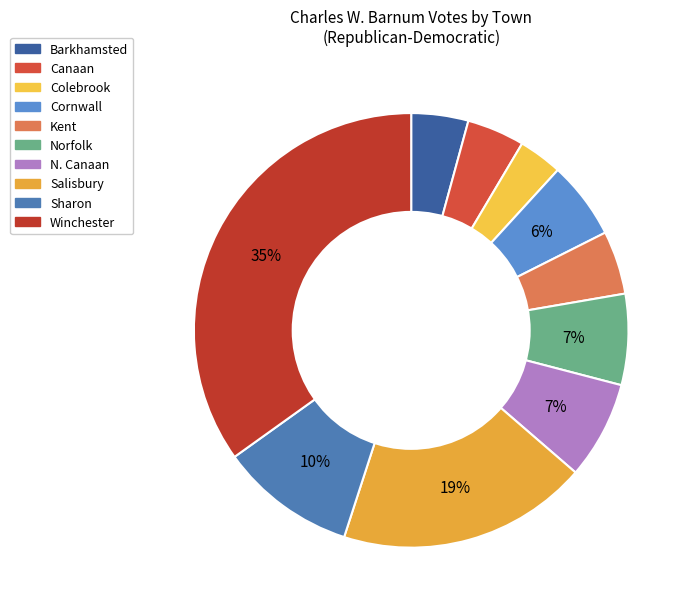

To the nearest percent, what is the combined percentage of Salisbury and Winchester?

54%